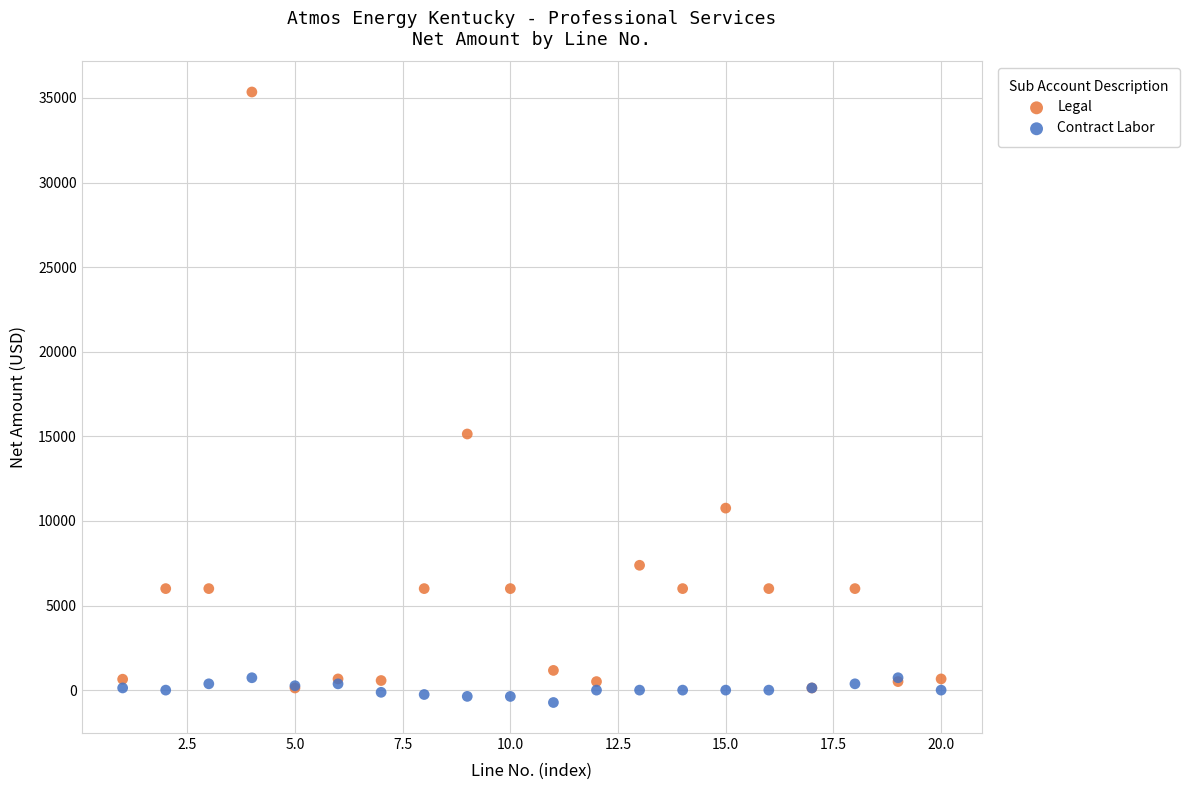

Which series has the largest Y range (max minus min)?

Legal